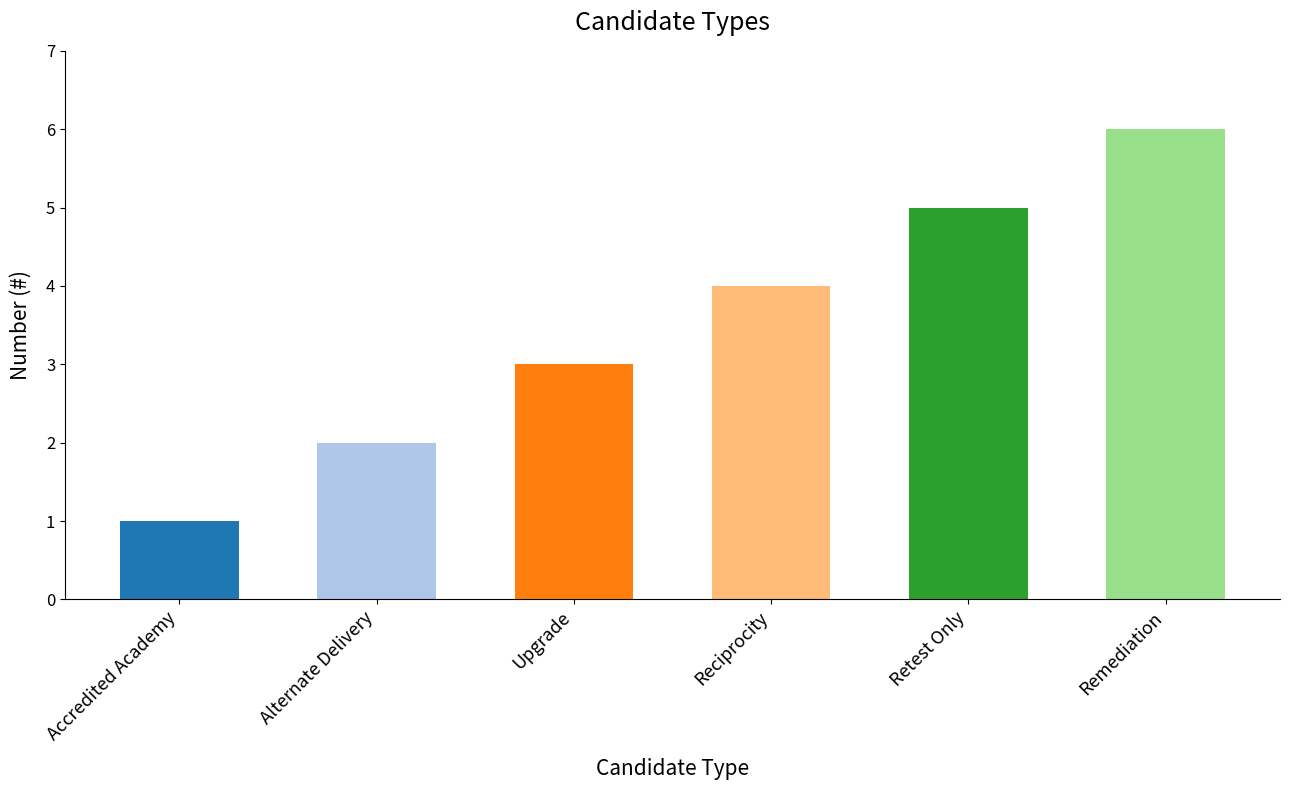

The chart shows a value of 6 at Remediation. True or false?

True